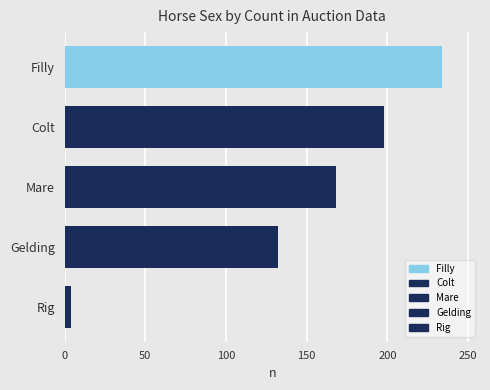

The value at Mare is 281. True or false?

False